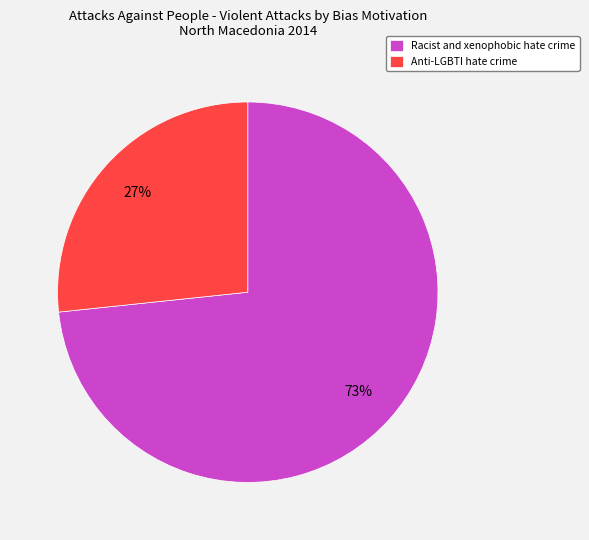

Which slice is the smallest?

Anti-LGBTI hate crime